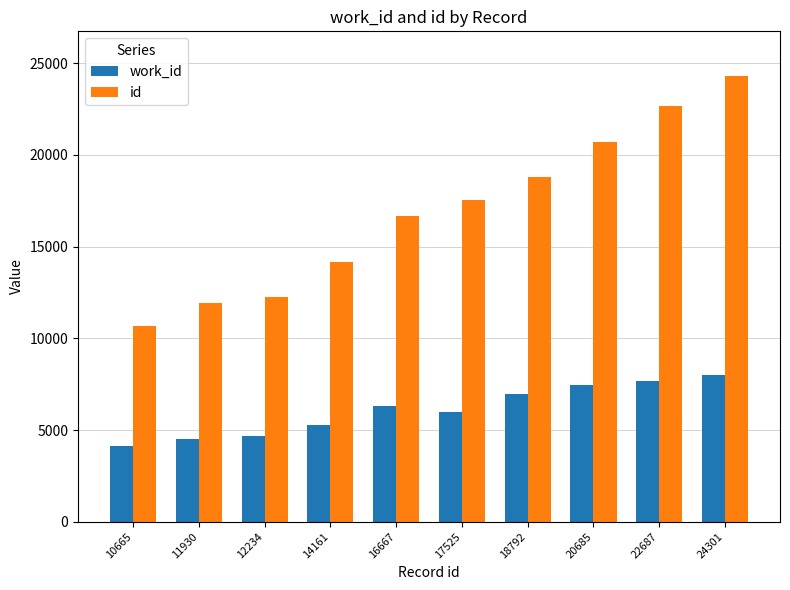

The id series shows 16667 at 16667. True or false?

True